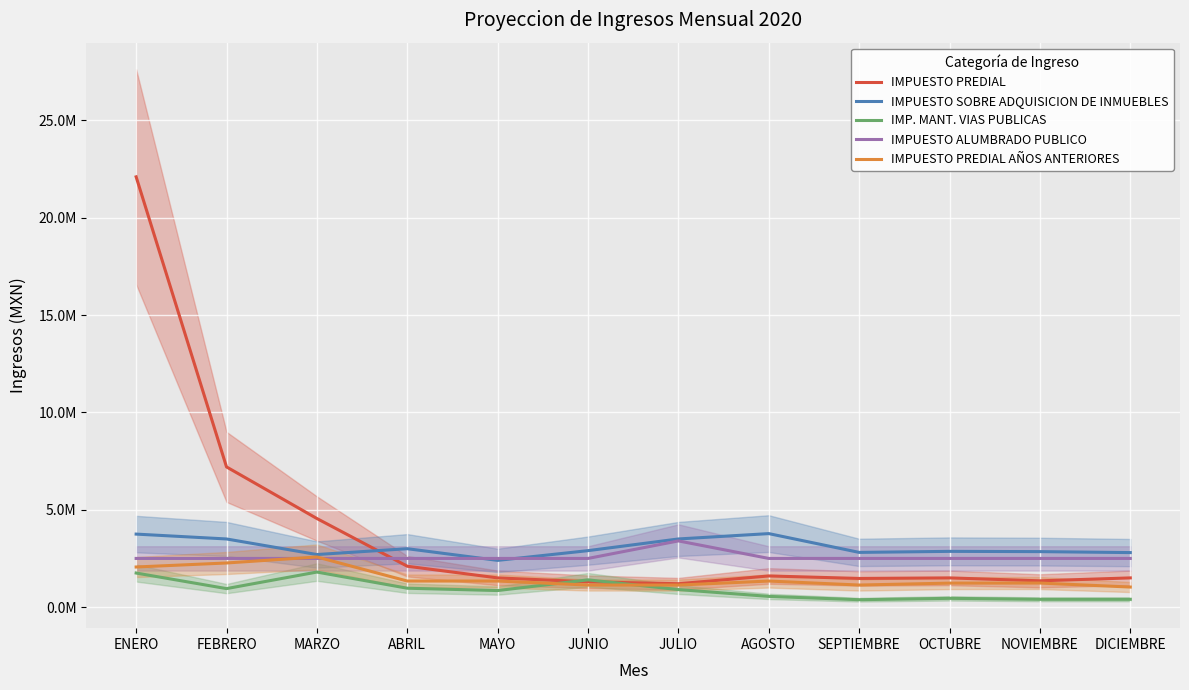

Is it true that IMPUESTO SOBRE ADQUISICION DE INMUEBLES equals 2810000 at SEPTIEMBRE?

True